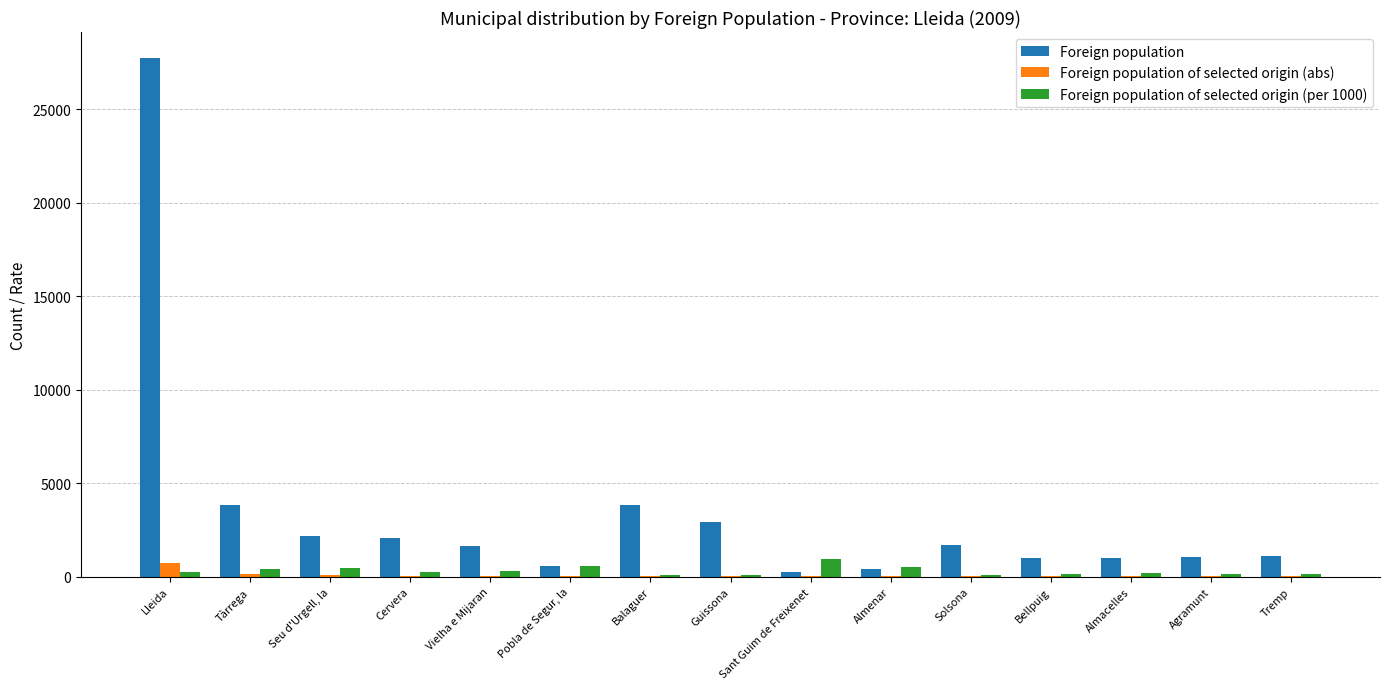

What is the average value of the Foreign population series?

3413